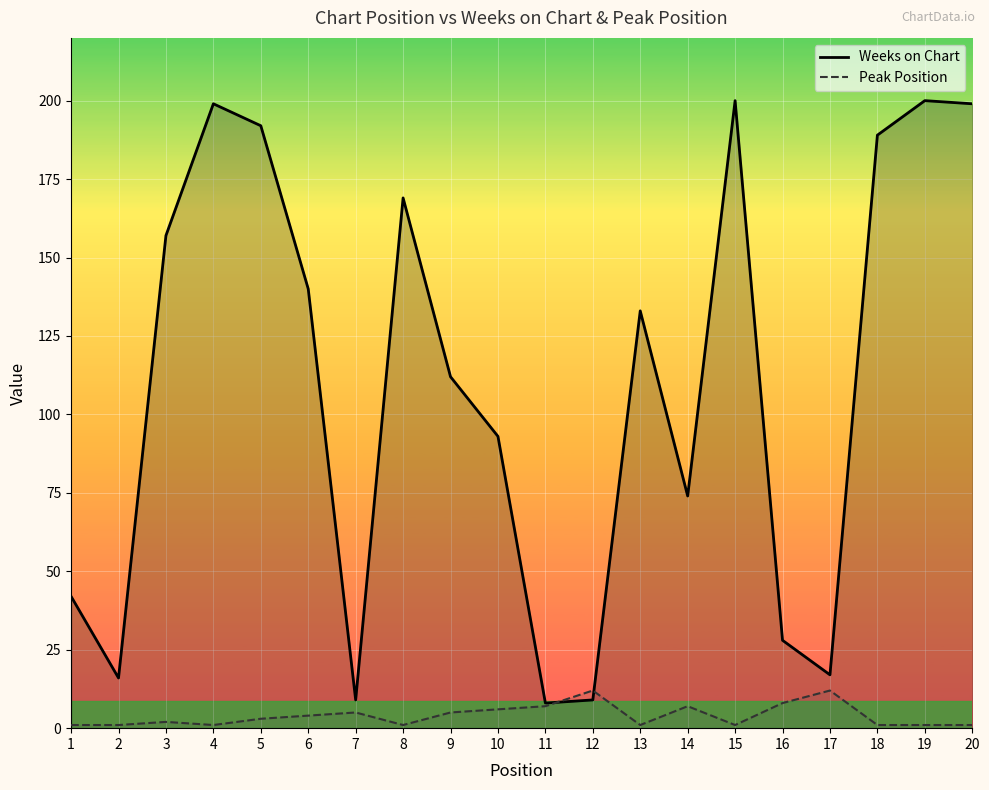

Where do Peak Position and Weeks on Chart first cross each other?

11 and 12